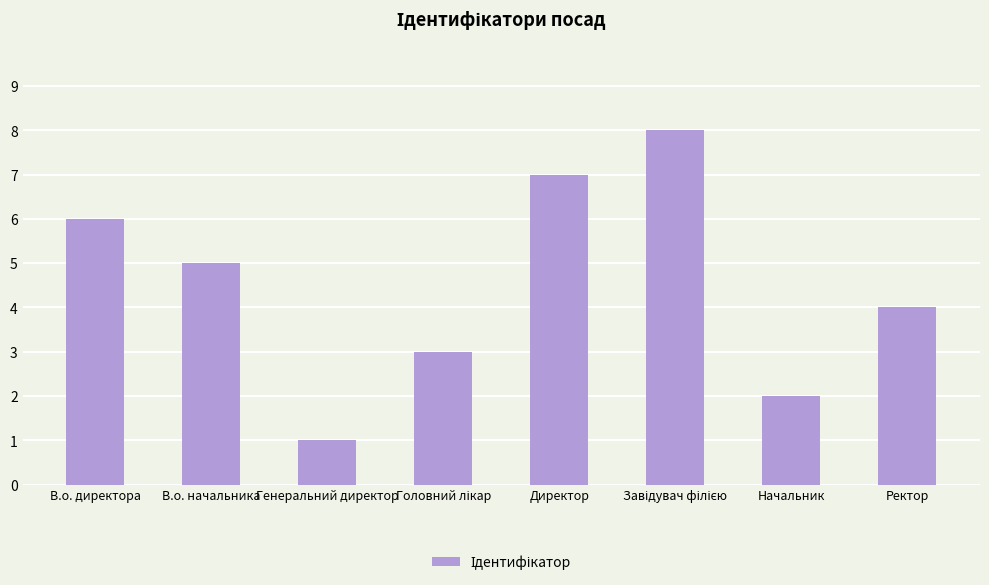

What is the smallest value displayed?

1